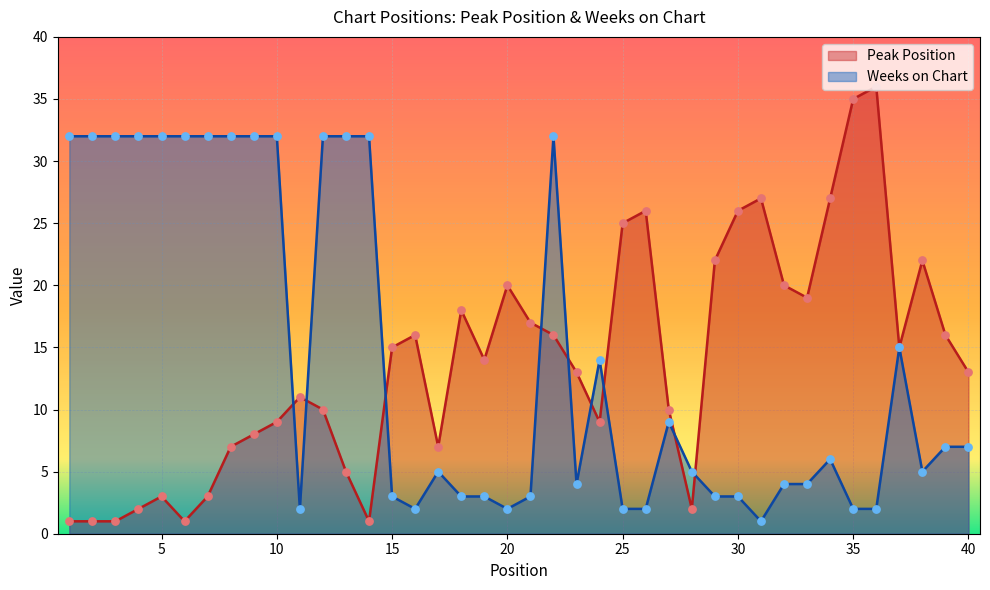

Which series has the largest Y range (max minus min)?

Peak Position